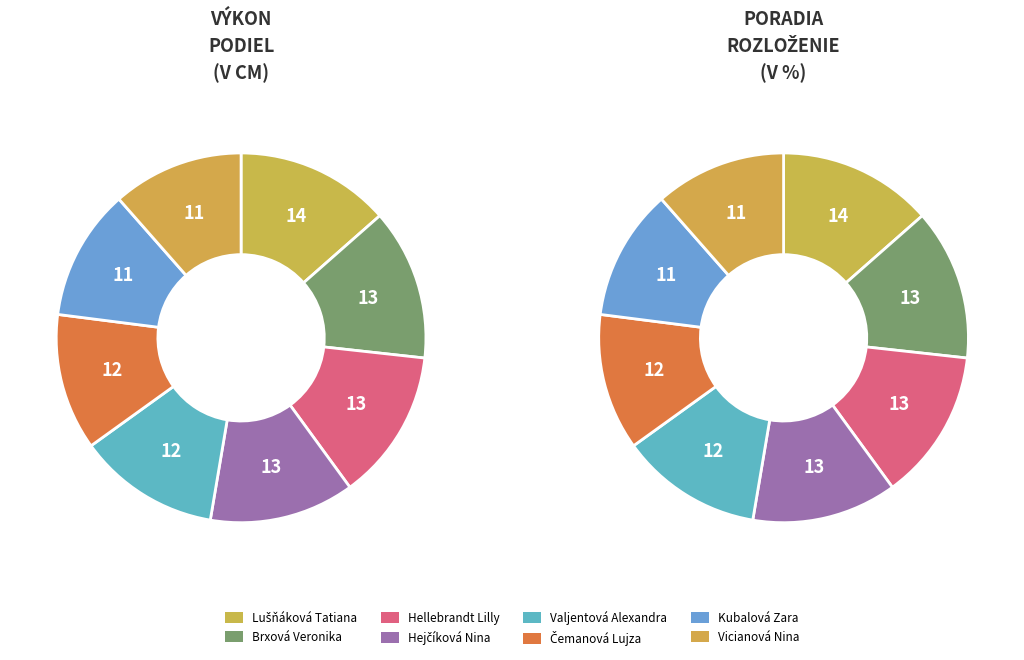

Which category has the biggest portion of the pie?

Lušňáková Tatiana